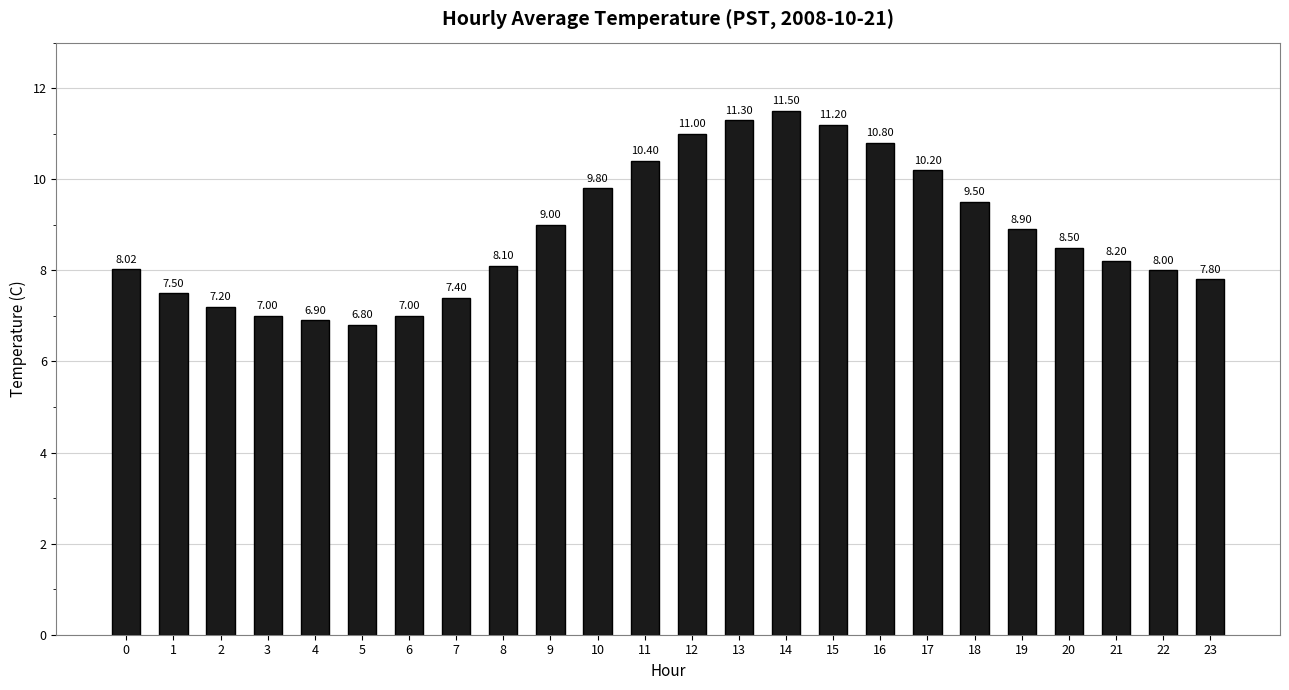

How many data points does each series have?

24